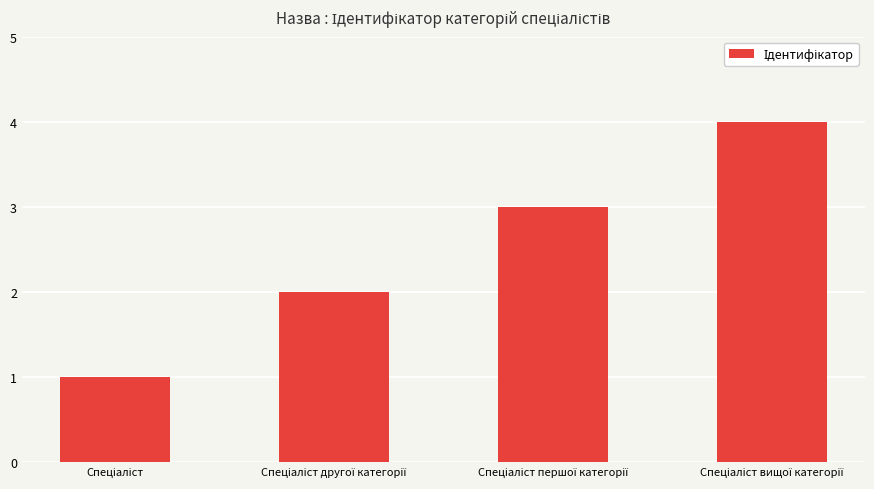

What is the difference between the maximum and minimum values?

3